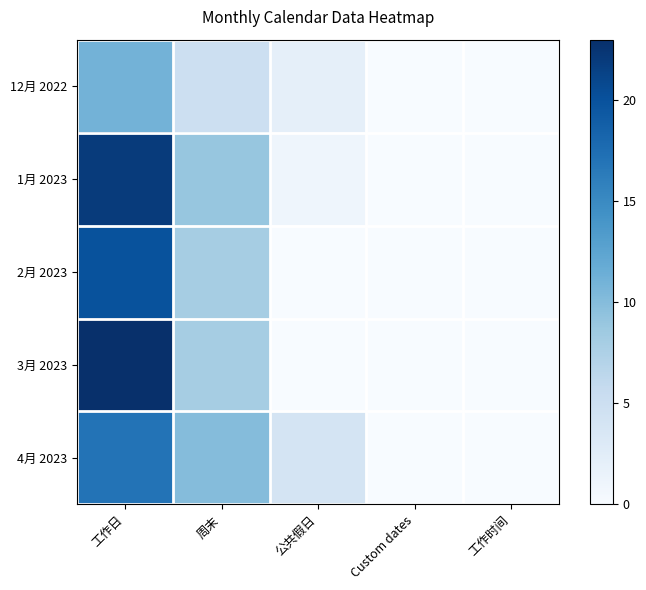

Reading right to left, transcribe all the data shown in this chart.

12月 2022: 工作时间=0	Custom dates=0	公共假日=2	周末=5	工作日=11
1月 2023: 工作时间=0	Custom dates=0	公共假日=1	周末=9	工作日=22
2月 2023: 工作时间=0	Custom dates=0	公共假日=0	周末=8	工作日=20
3月 2023: 工作时间=0	Custom dates=0	公共假日=0	周末=8	工作日=23
4月 2023: 工作时间=0	Custom dates=0	公共假日=4	周末=10	工作日=17